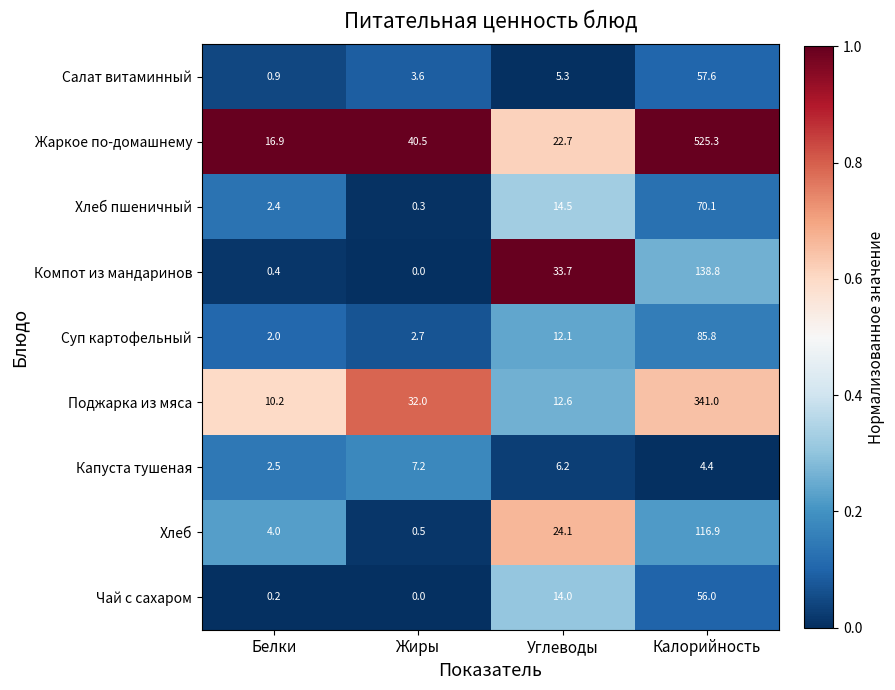

How many data points in Хлеб пшеничный are above 14?

2